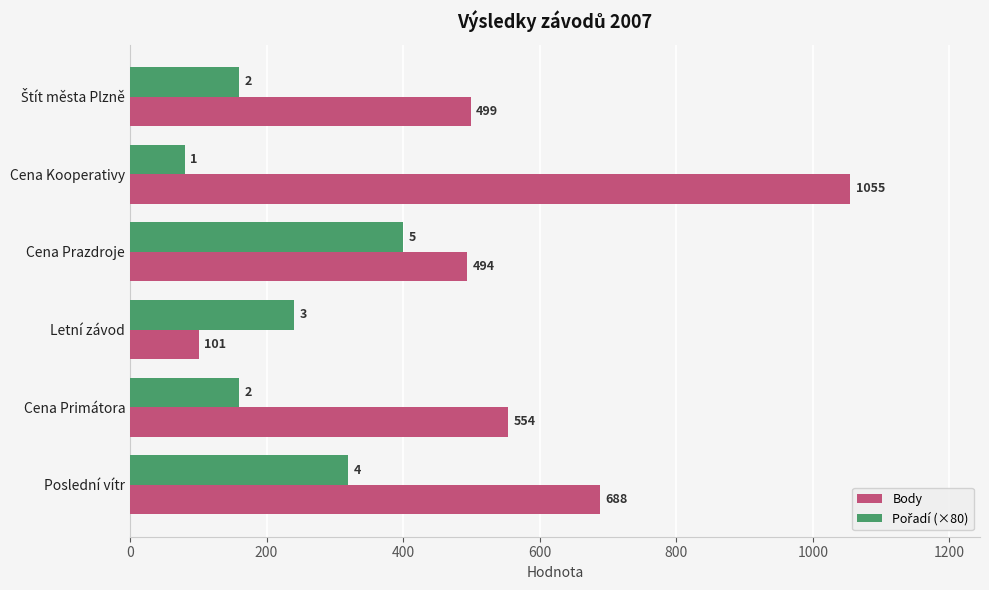

What is the sum of the Body values at Cena Prazdroje and Poslední vítr?

1182